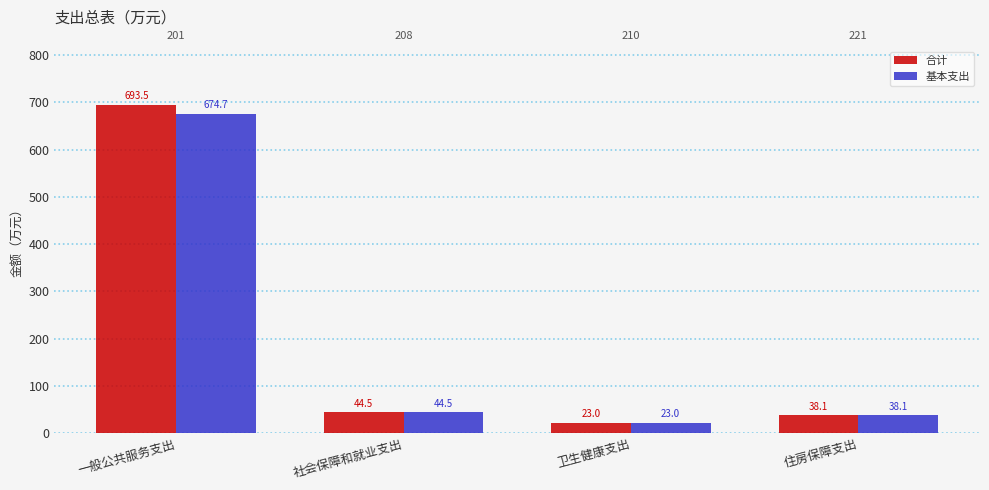

The value of 基本支出 at 社会保障和就业支出 is 25.9. True or false?

False